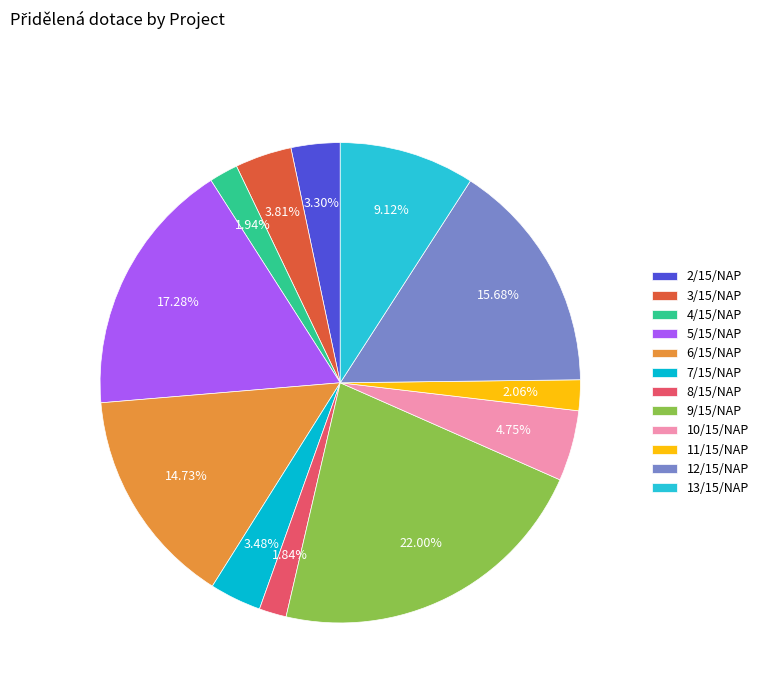

What is the smallest slice in the pie chart?

8/15/NAP